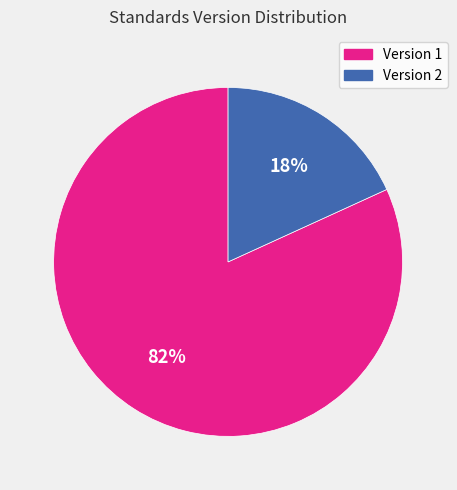

To the nearest percent, what is the difference between the Version 2 and Version 1 slice percentages?

64%